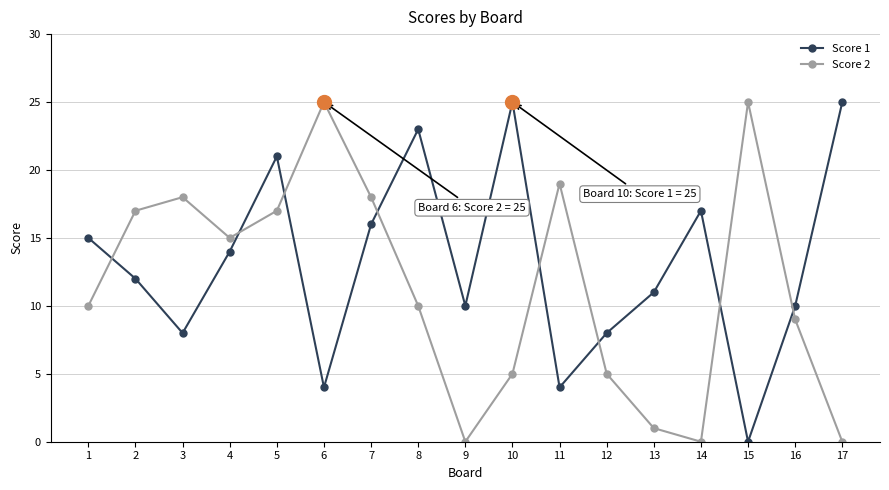

Is it true that Score 1 equals 12 at 5?

False